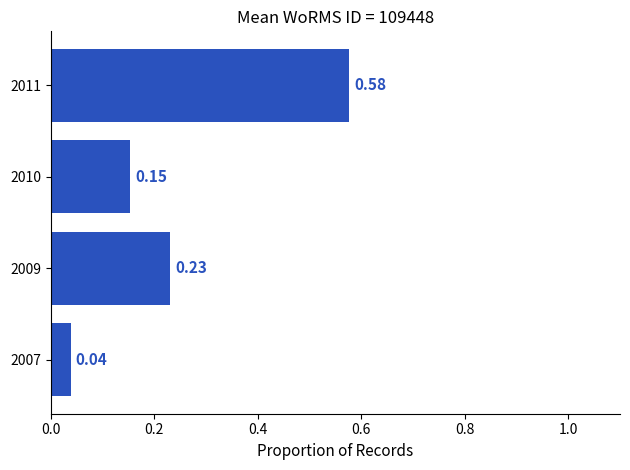

Are the bars grouped side by side (vs. stacked)?

No